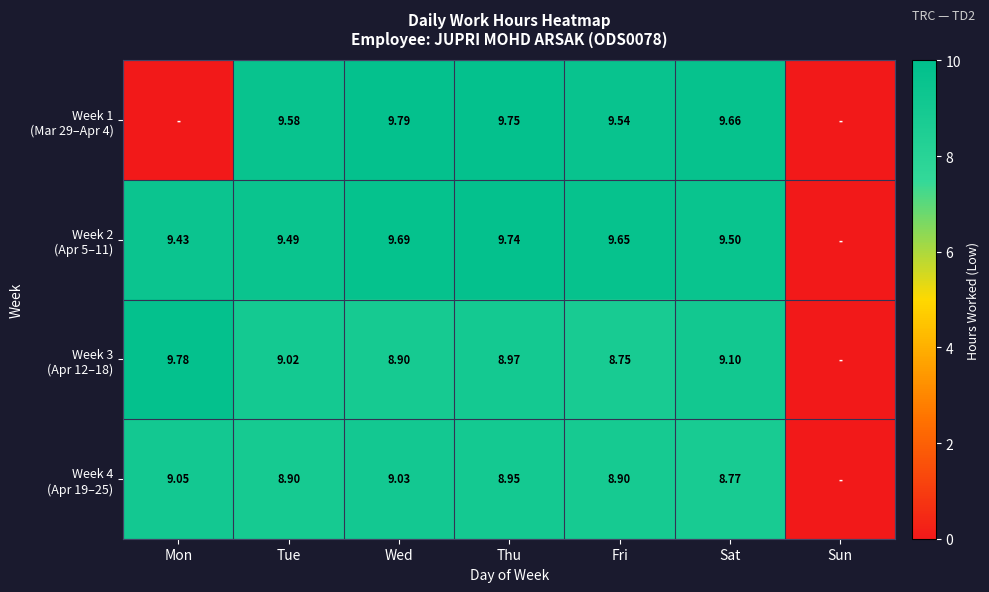

What value does the Week 1 (Mar 29–Apr 4) series have at Thu?

9.8